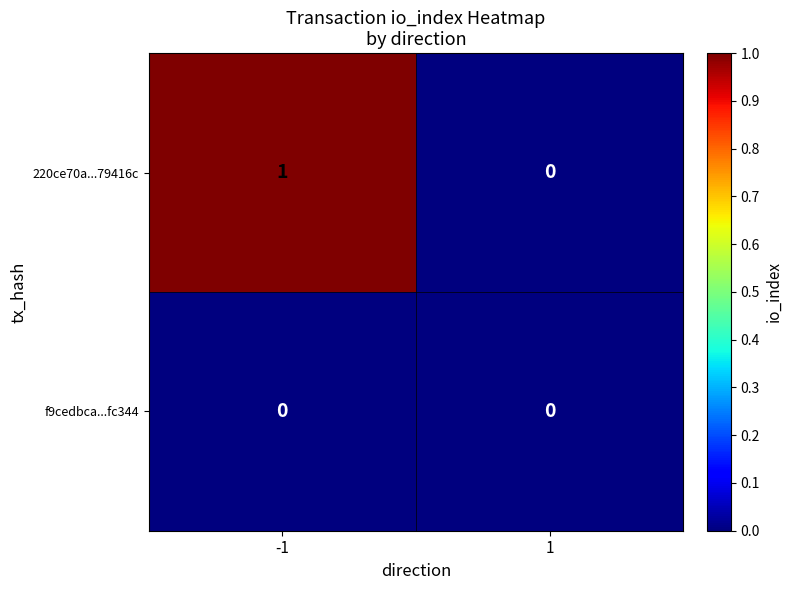

Rank the series by their average value, from highest to lowest.

220ce70a...79416c, f9cedbca...fc344